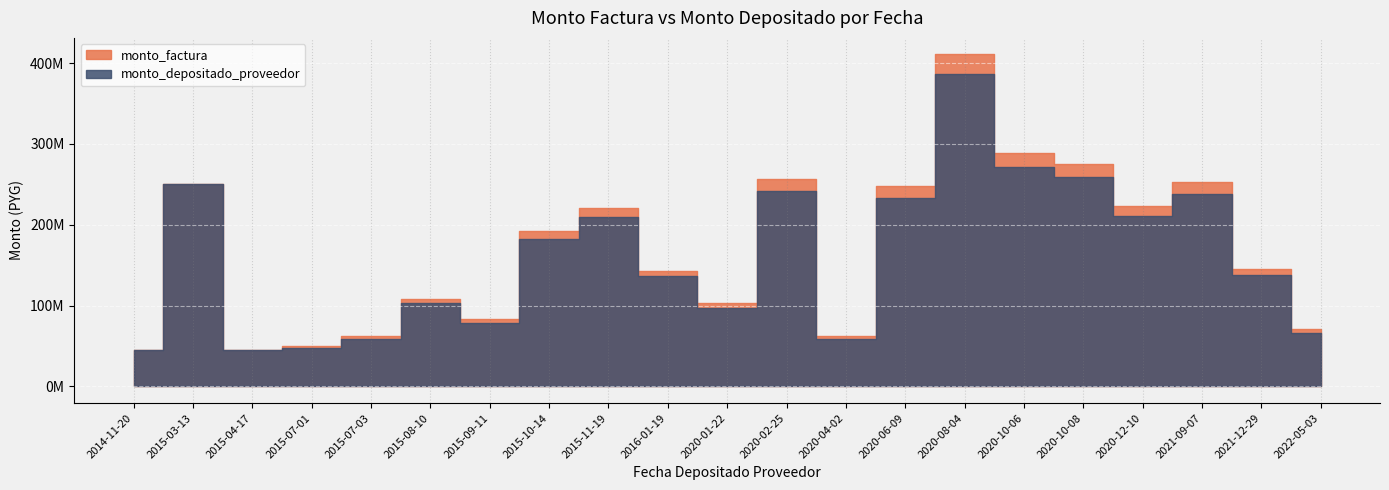

Rank the series by their maximum value, from lowest to highest.

monto_depositado_proveedor, monto_factura